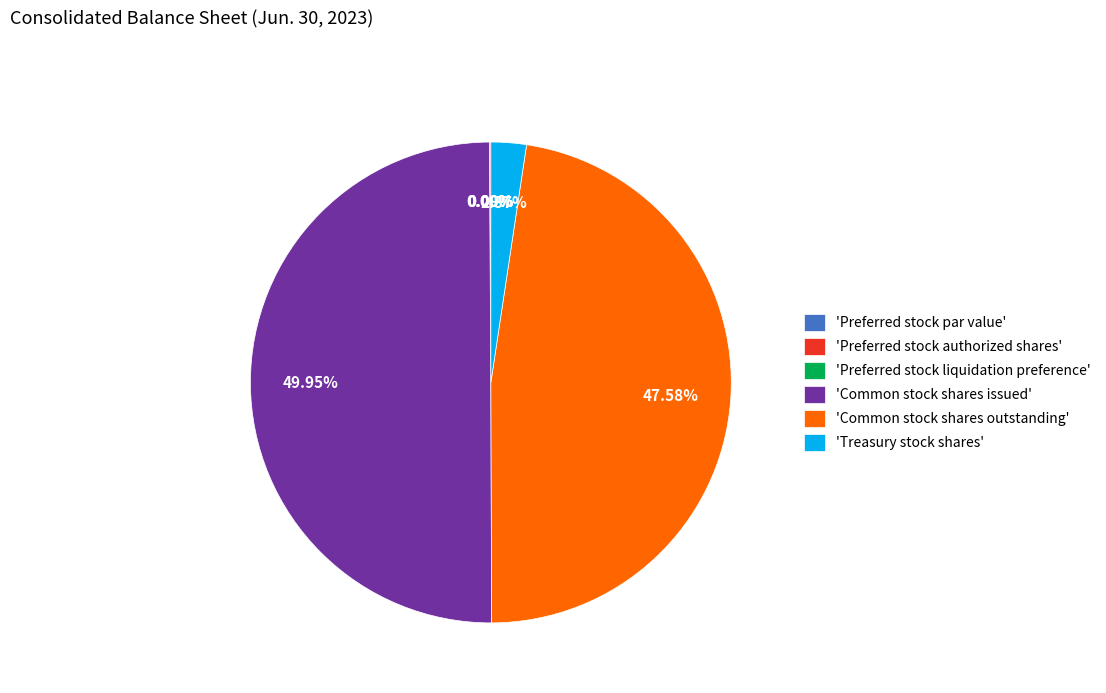

Is 'Common stock shares outstanding' the majority of the pie?

No